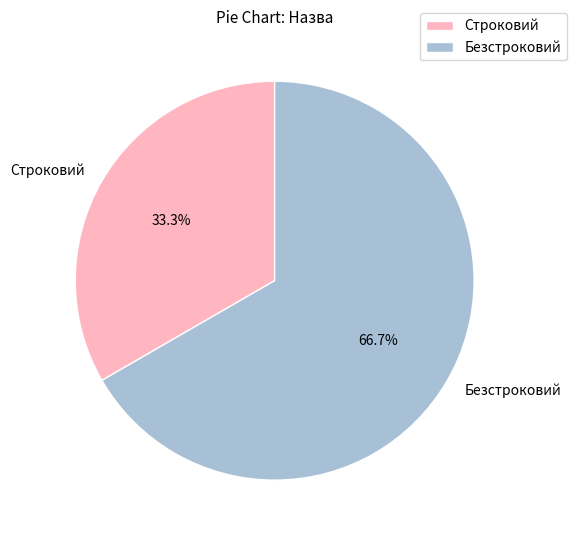

What is the ratio of the value at Безстроковий to the value at Строковий?

2.0